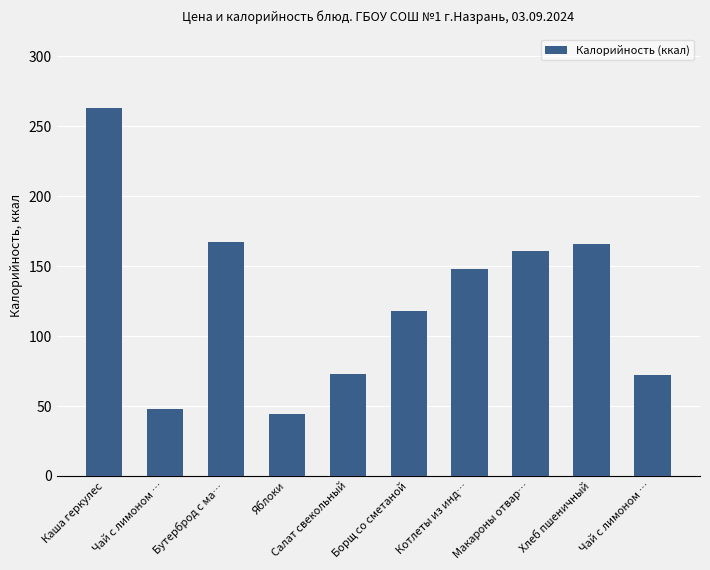

How many data points are less than 148?

5